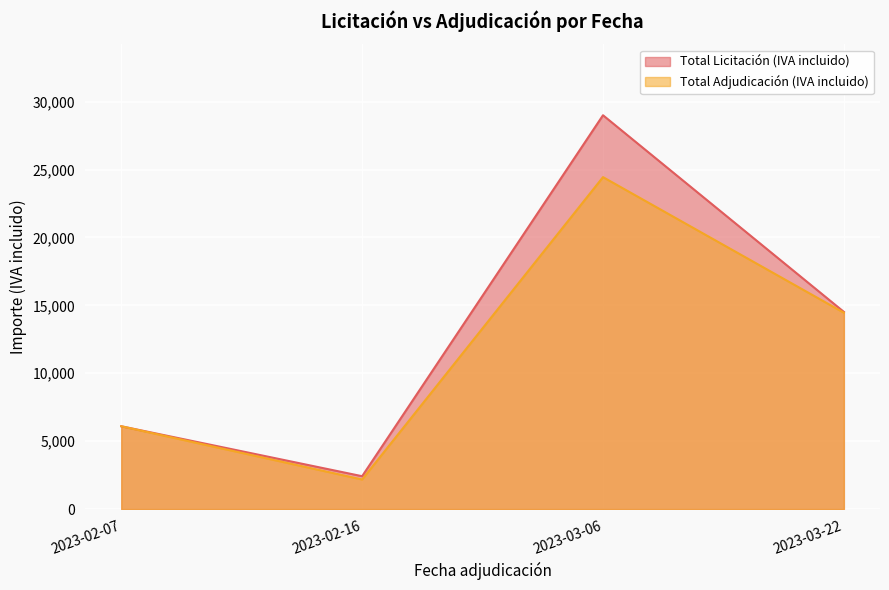

Which series has the widest spread of values?

Total Licitación (IVA incluido)